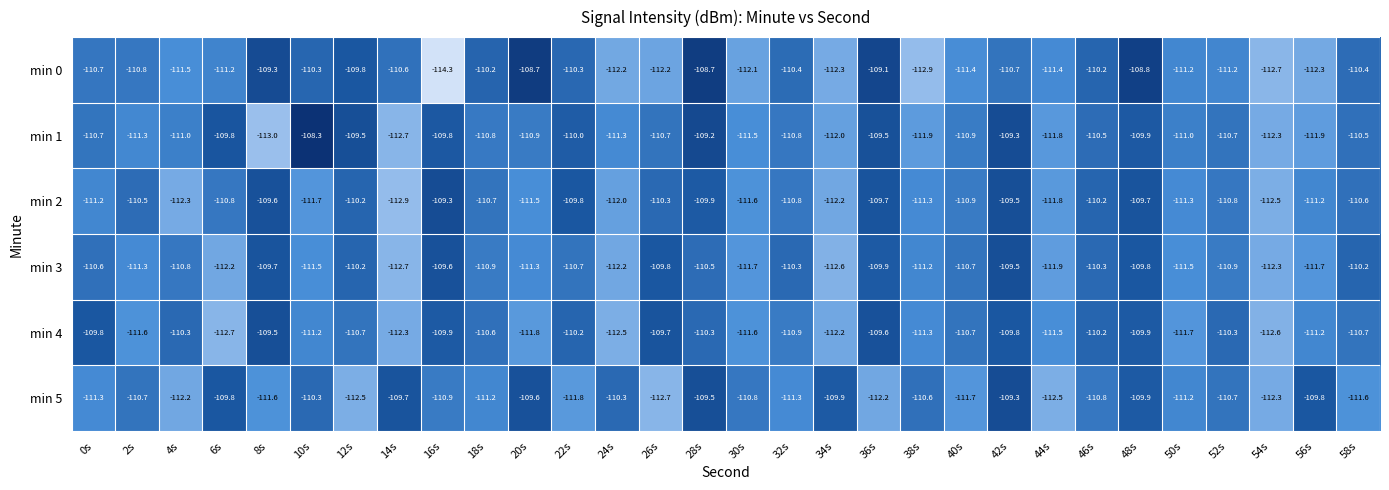

What is the sum of the min 1 values at 50s and 14s?

-223.7